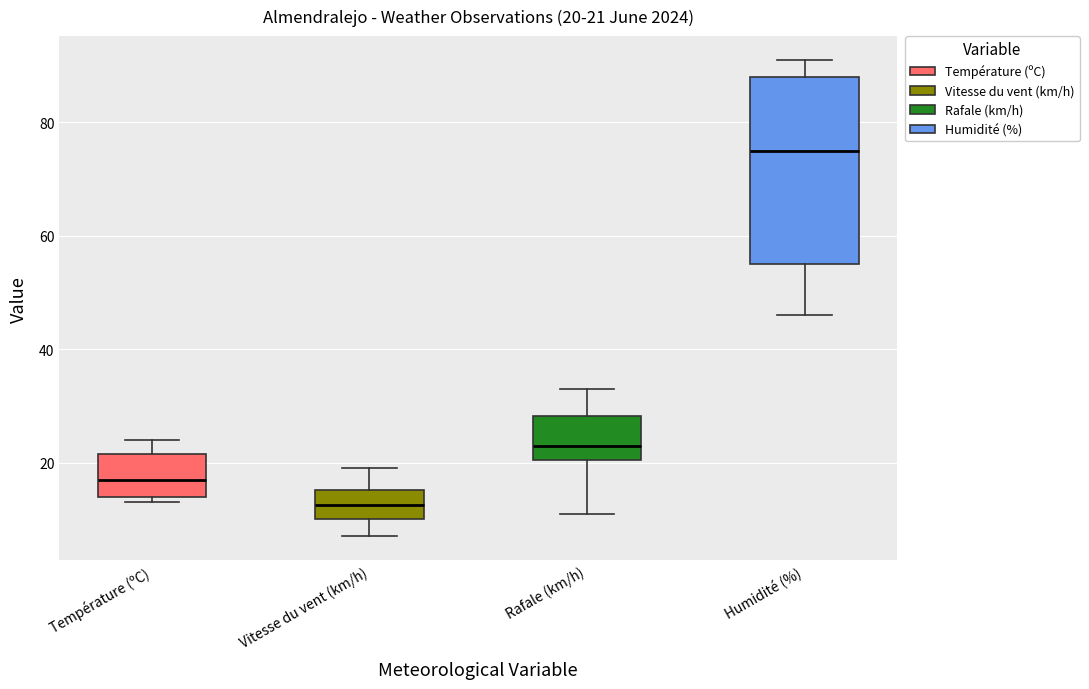

Which box has the lowest median line?

Vitesse du vent (km/h)